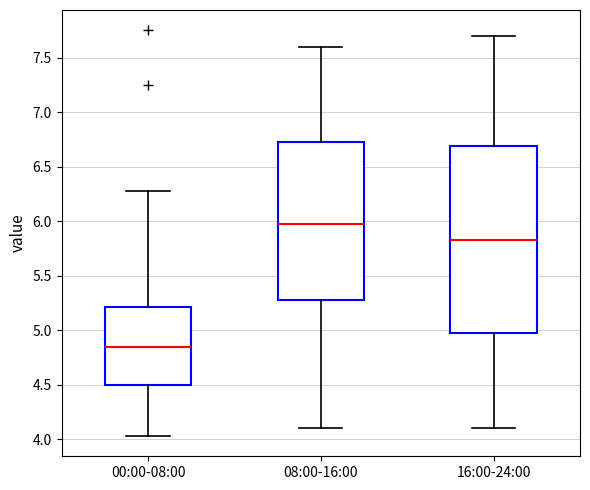

Which box is the tallest, from its lower edge to its upper edge?

16:00-24:00